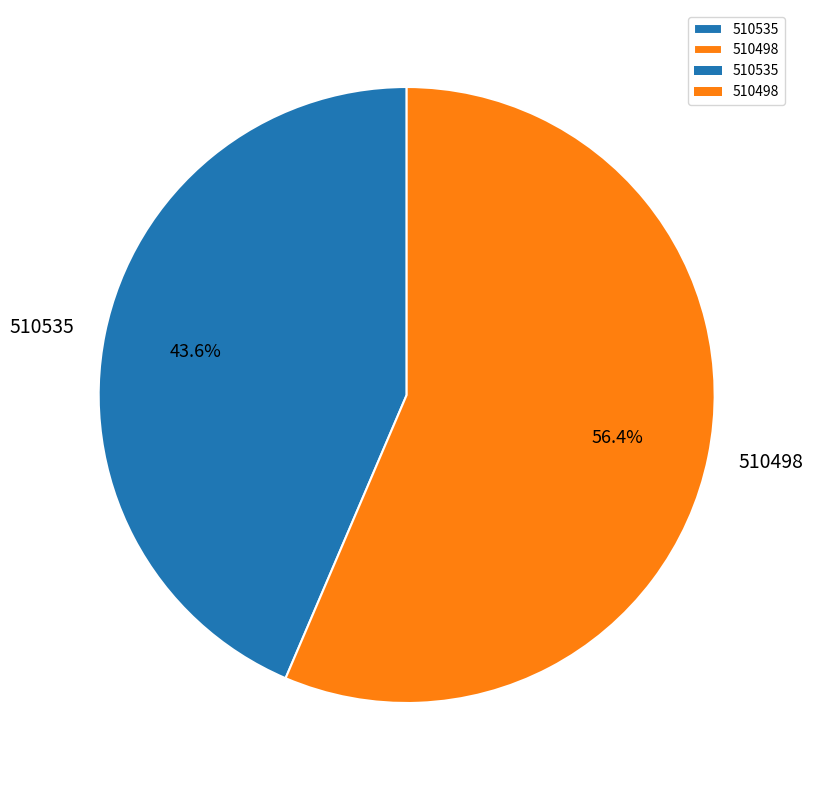

What portion of the pie excludes 510498?

43.6%